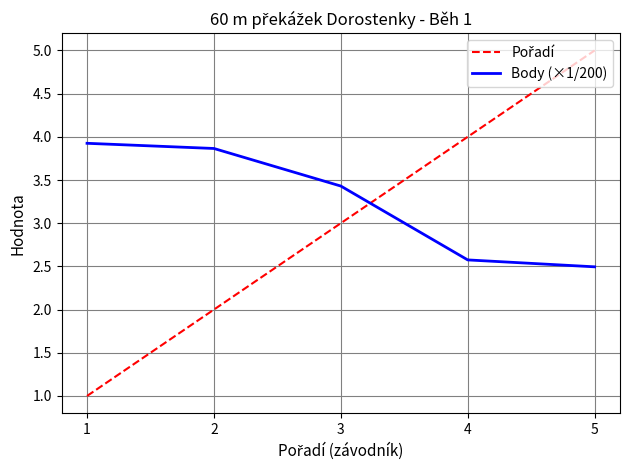

What is the spread (max minus min) of values at 1?

2.9